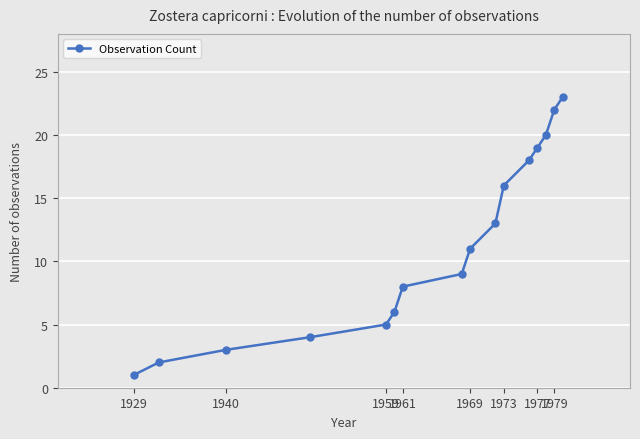

What is the sum of all values?

180